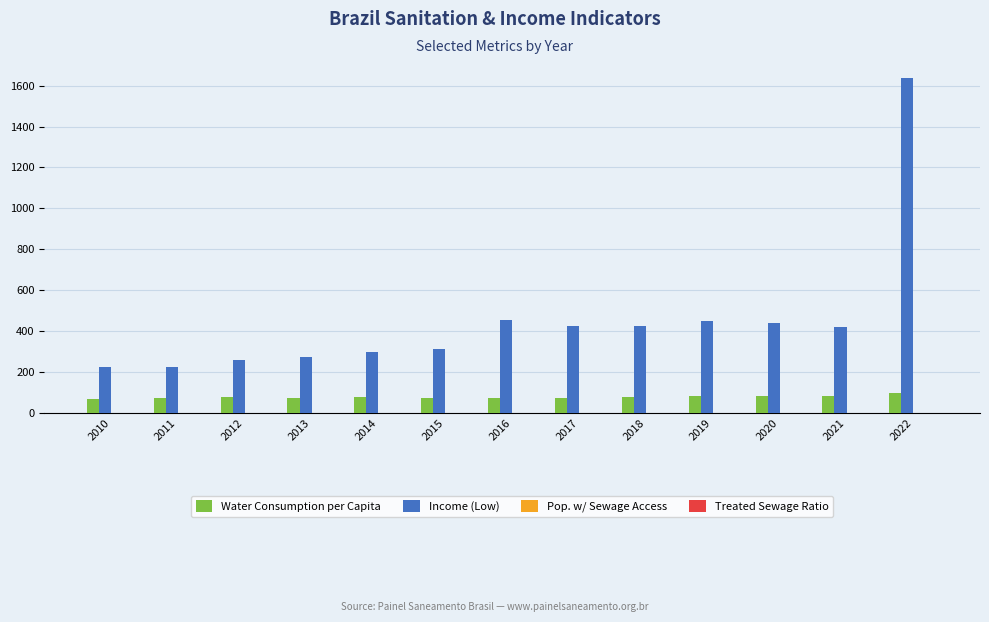

Which series has the largest total across all categories?

Income (Low)